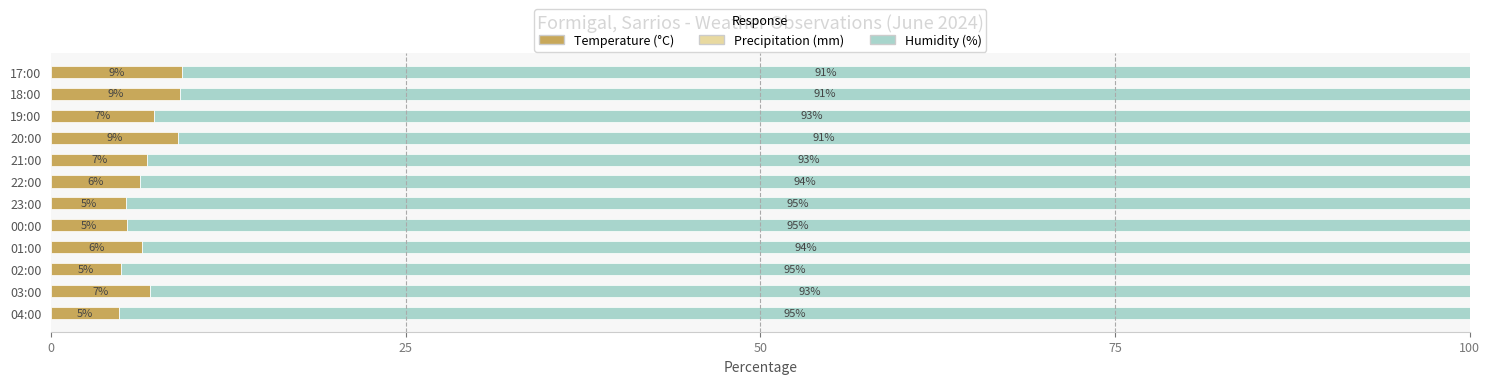

What is the total value across all series at 19:00?

100.0